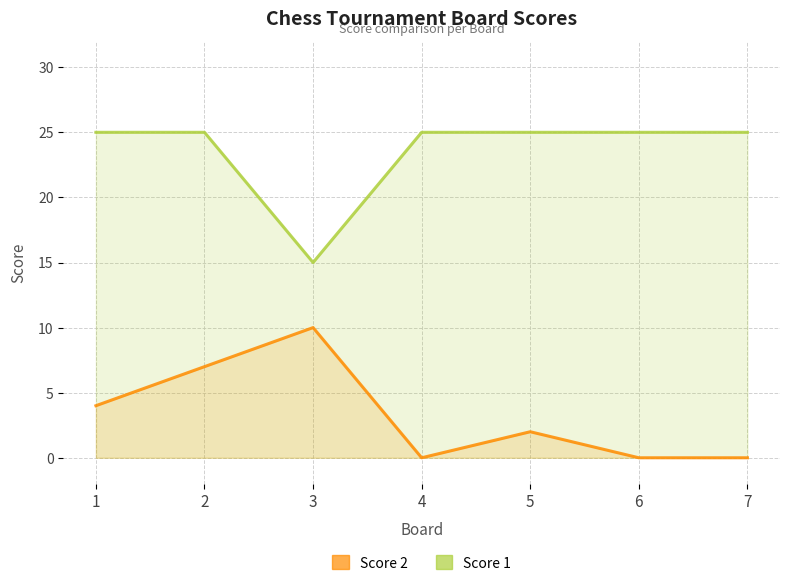

True or false: Score 1 and Score 2 cross at least once.

False